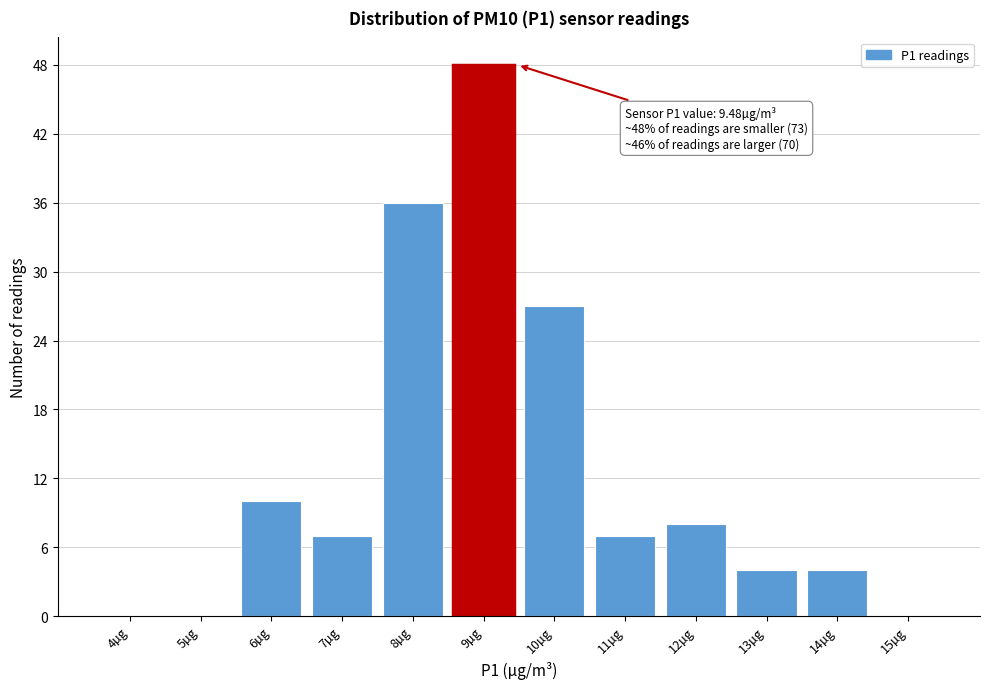

Reading right to left, list all the values displayed in this chart.

15µg=0	14µg=4	13µg=4	12µg=8	11µg=7	10µg=27	9µg=48	8µg=36	7µg=7	6µg=10	5µg=0	4µg=0